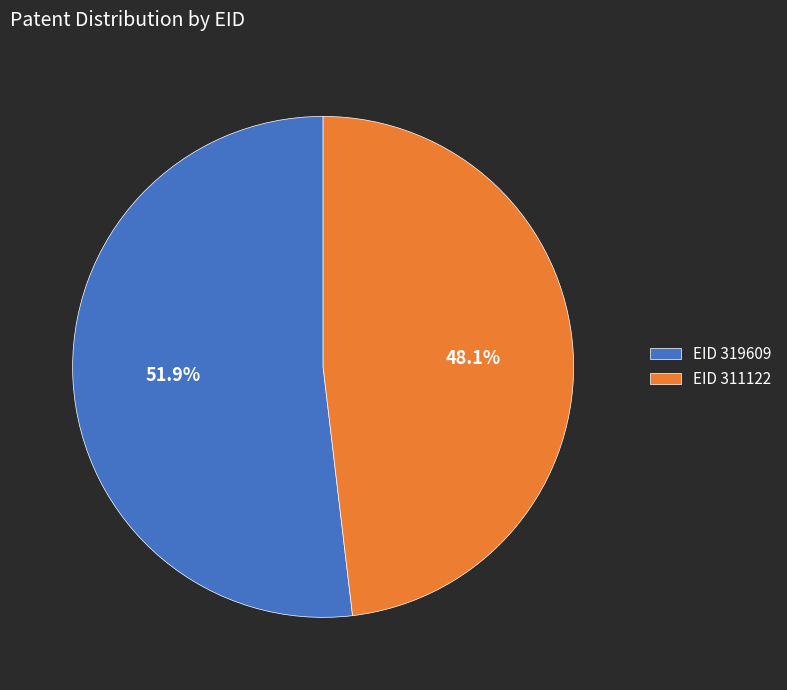

Does any single category account for the majority?

Yes